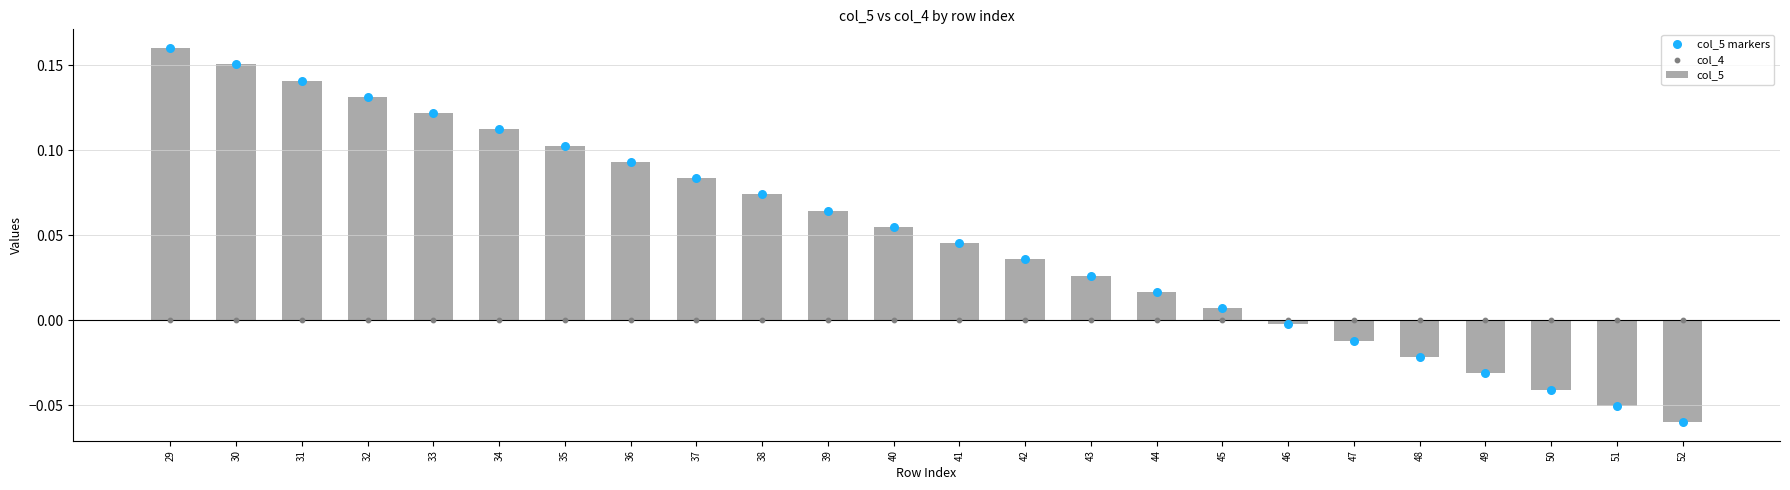

Which series reaches the maximum Y coordinate?

col_5